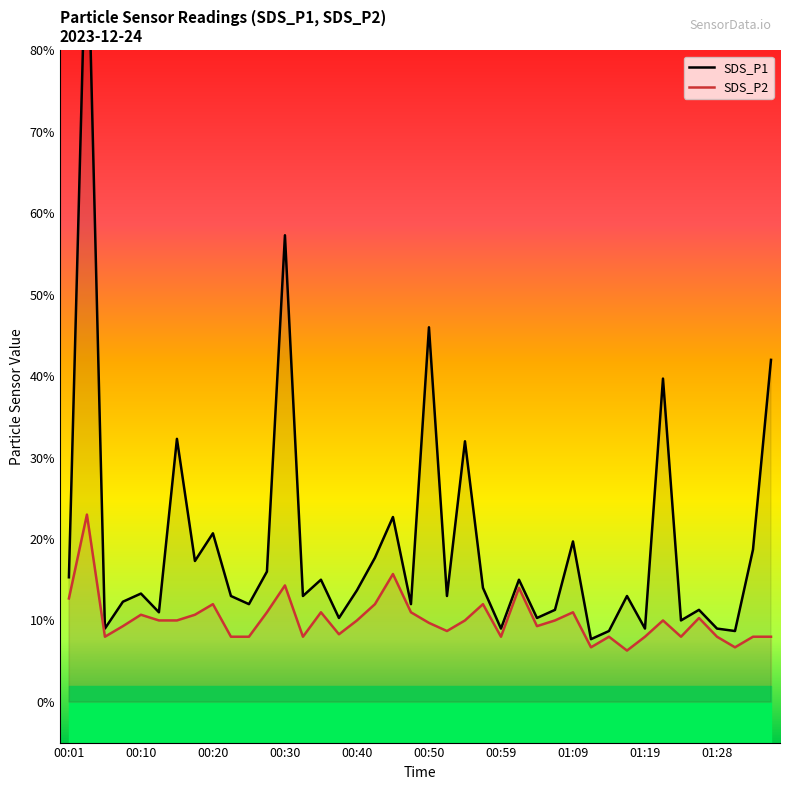

Does the chart display data point markers on the line(s)?

No